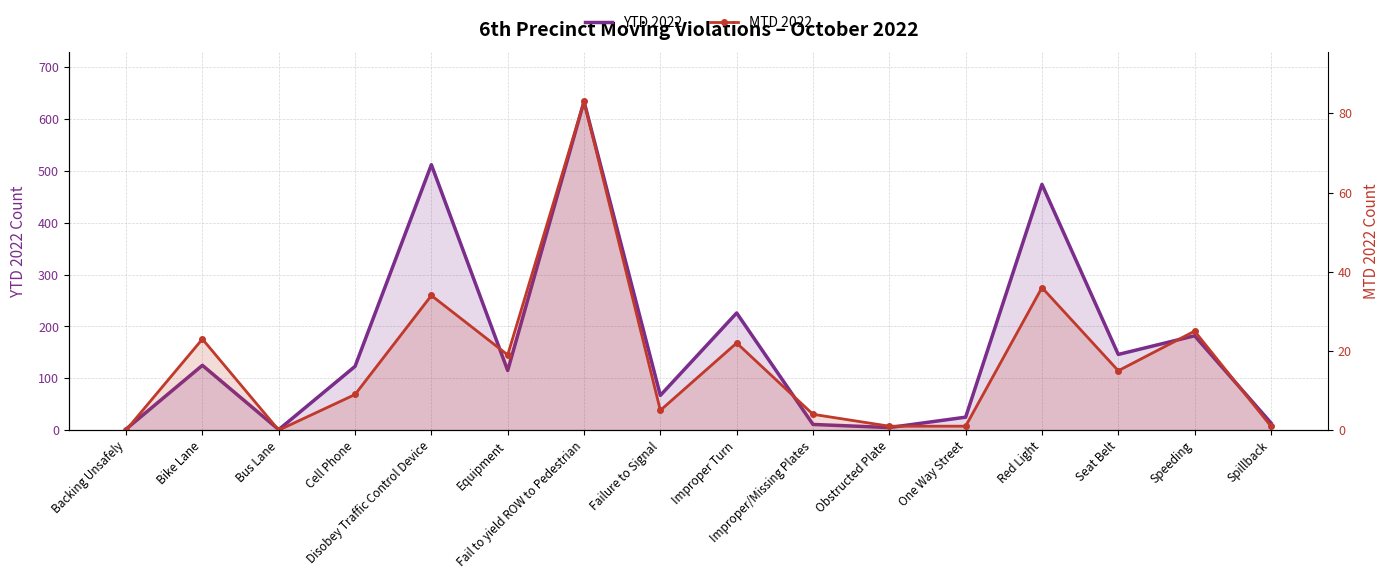

What is the label of the 9th point from the left?

Improper Turn